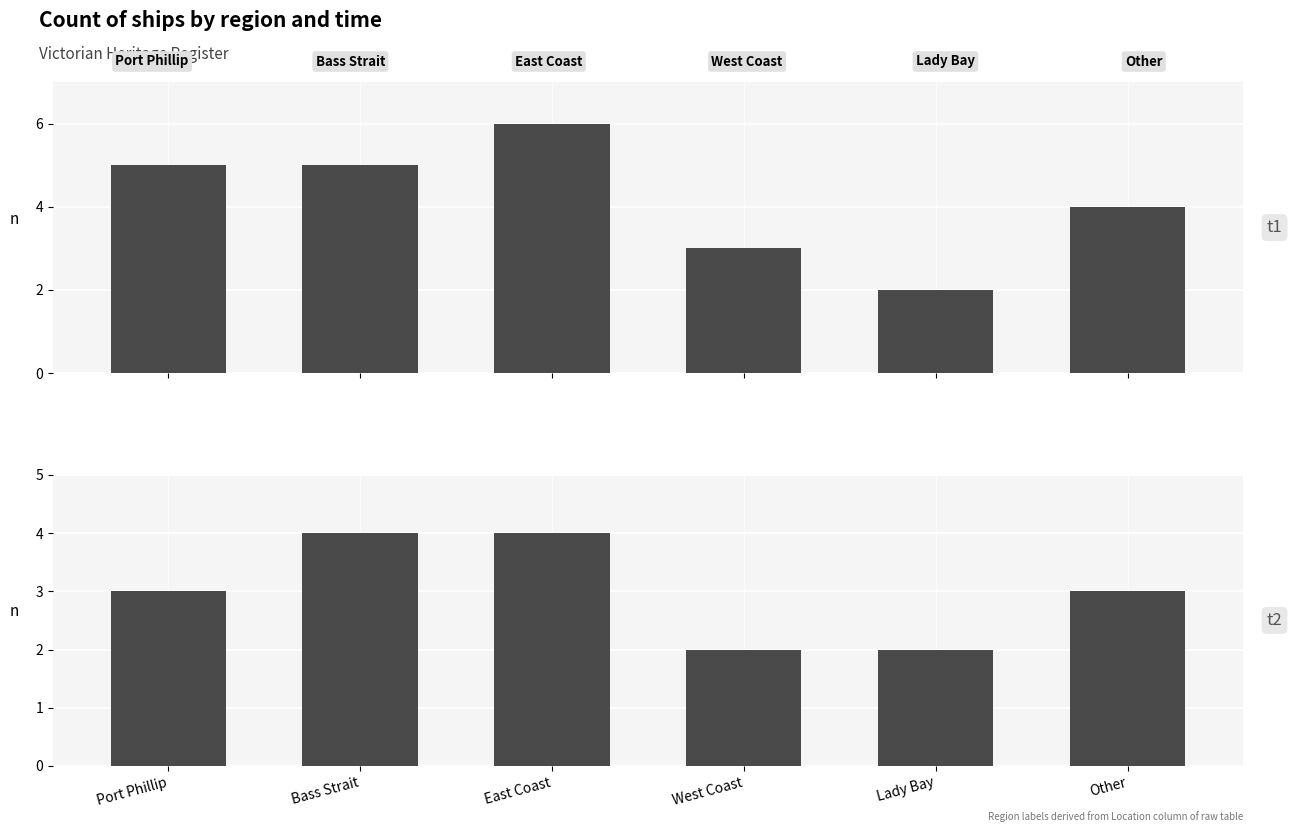

Which series has the widest spread of values?

t1